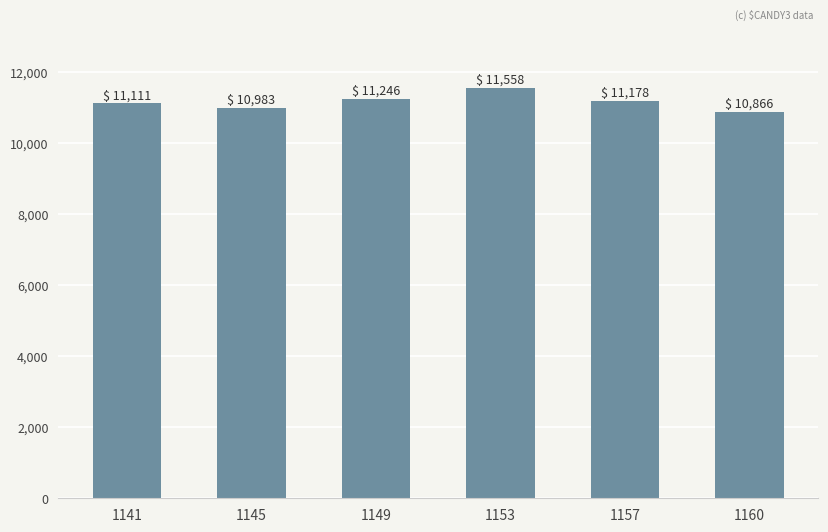

What is the sum of all values?

66942